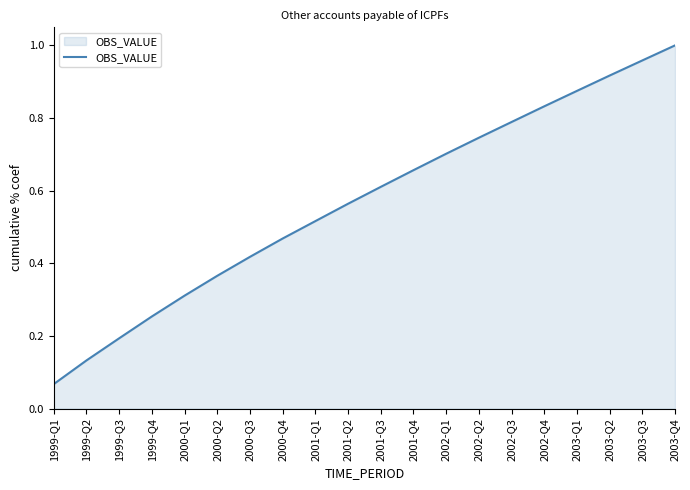

What is the sum of all values?

11.4